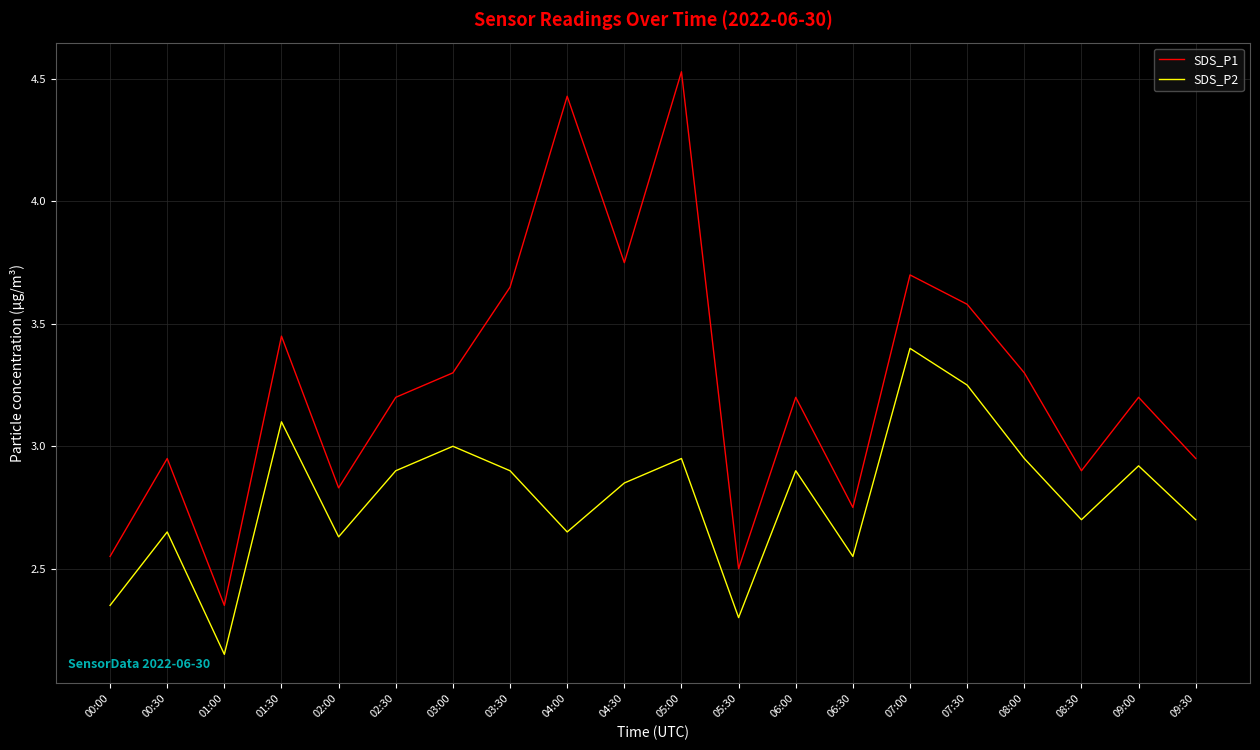

Is it true that SDS_P1 equals 7.4 at 05:00?

False